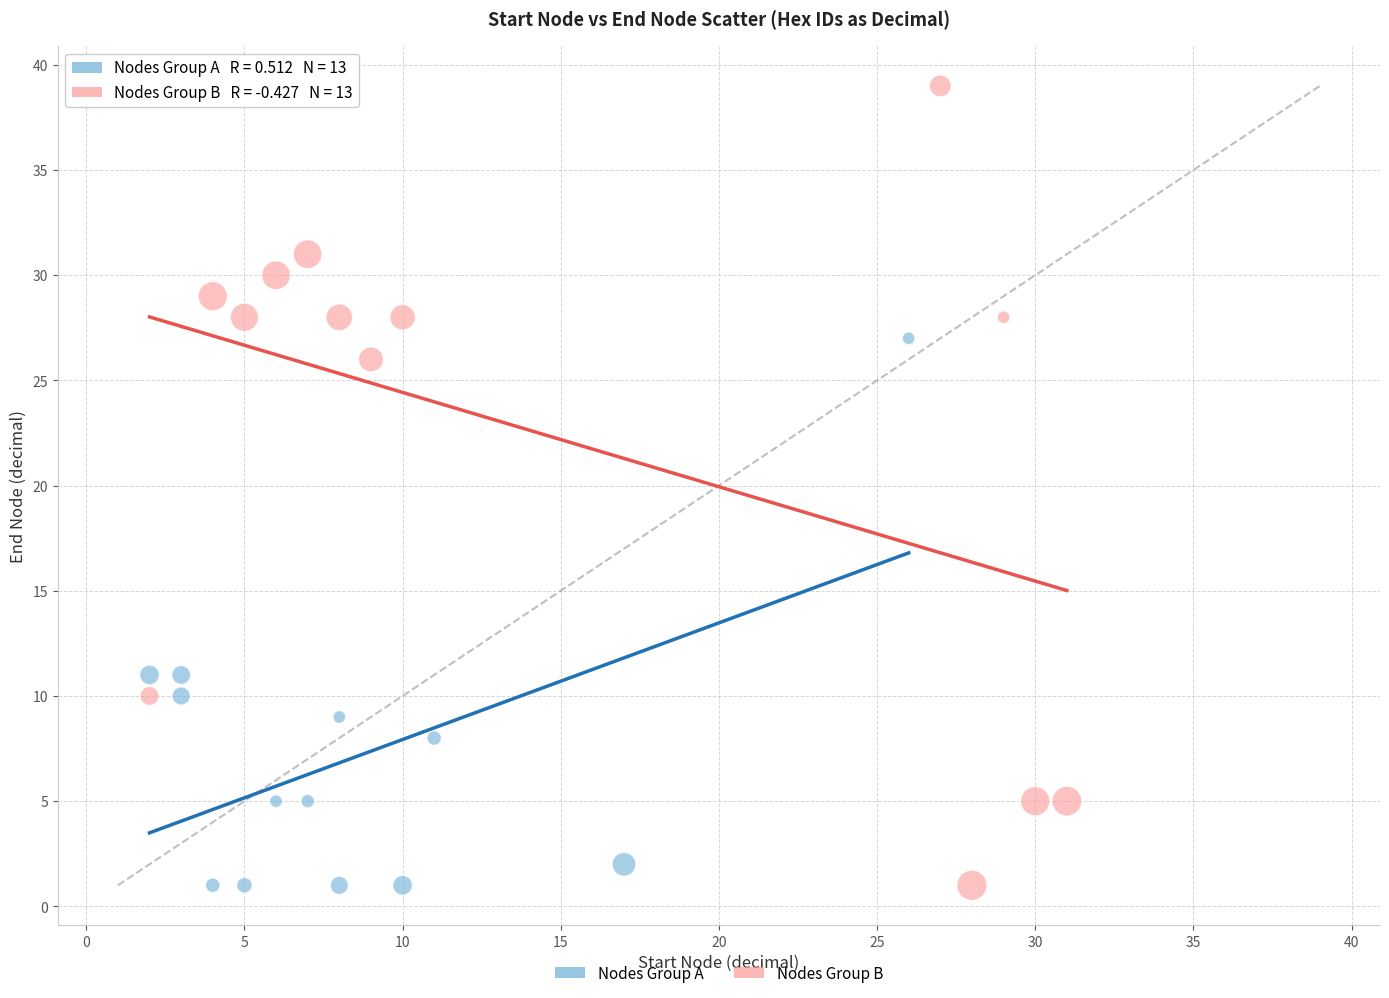

What are all the series names shown in the legend?

Nodes Group A, Nodes Group B